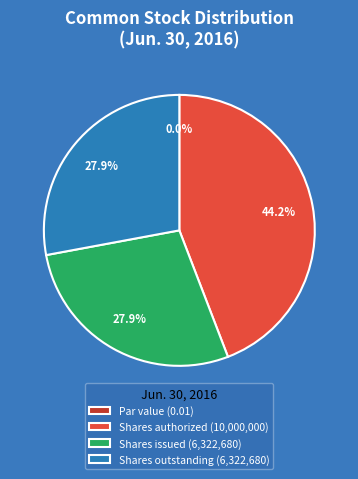

Is it true that Common stock, shares authorized is 31% of the pie?

False